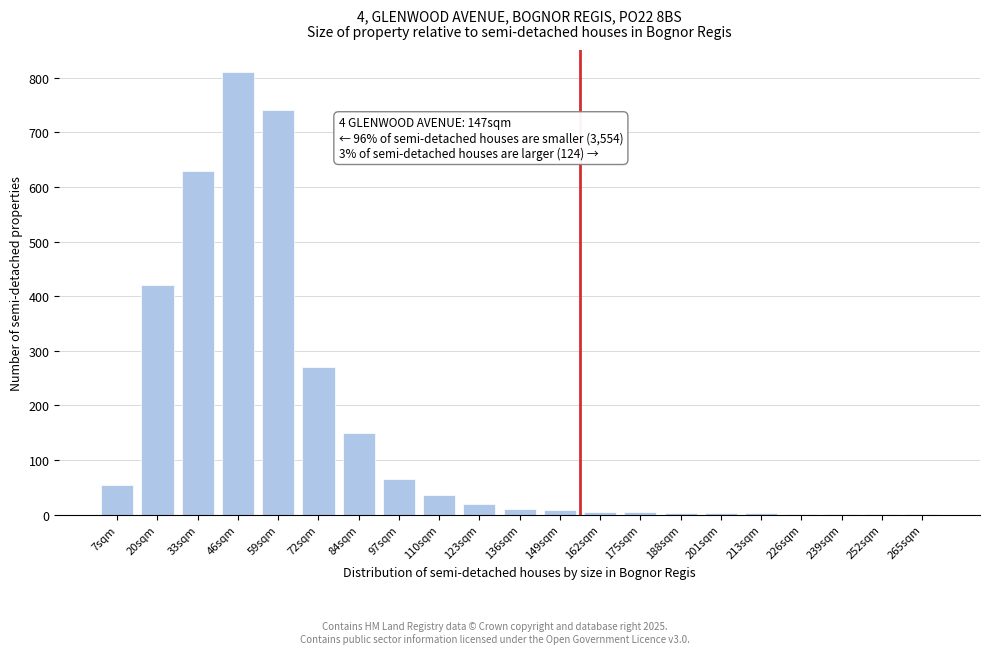

What is the sum of the values at 84sqm and 46sqm?

960